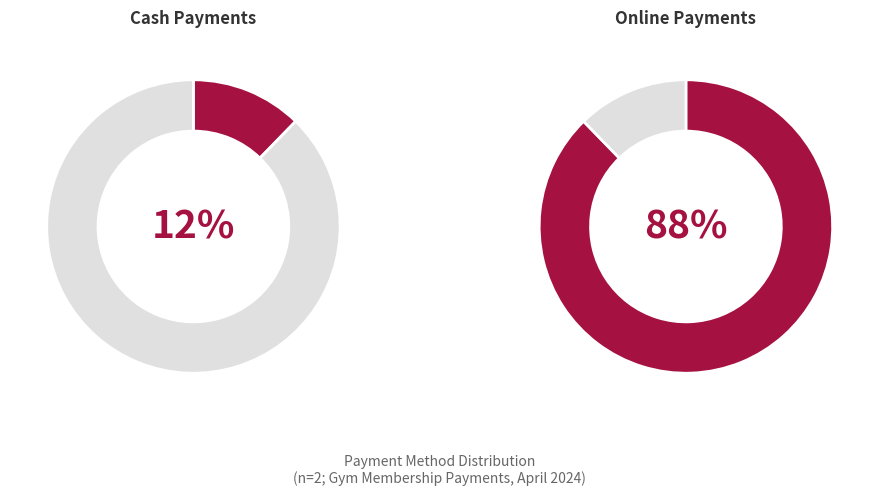

How many slices are in this pie chart?

2